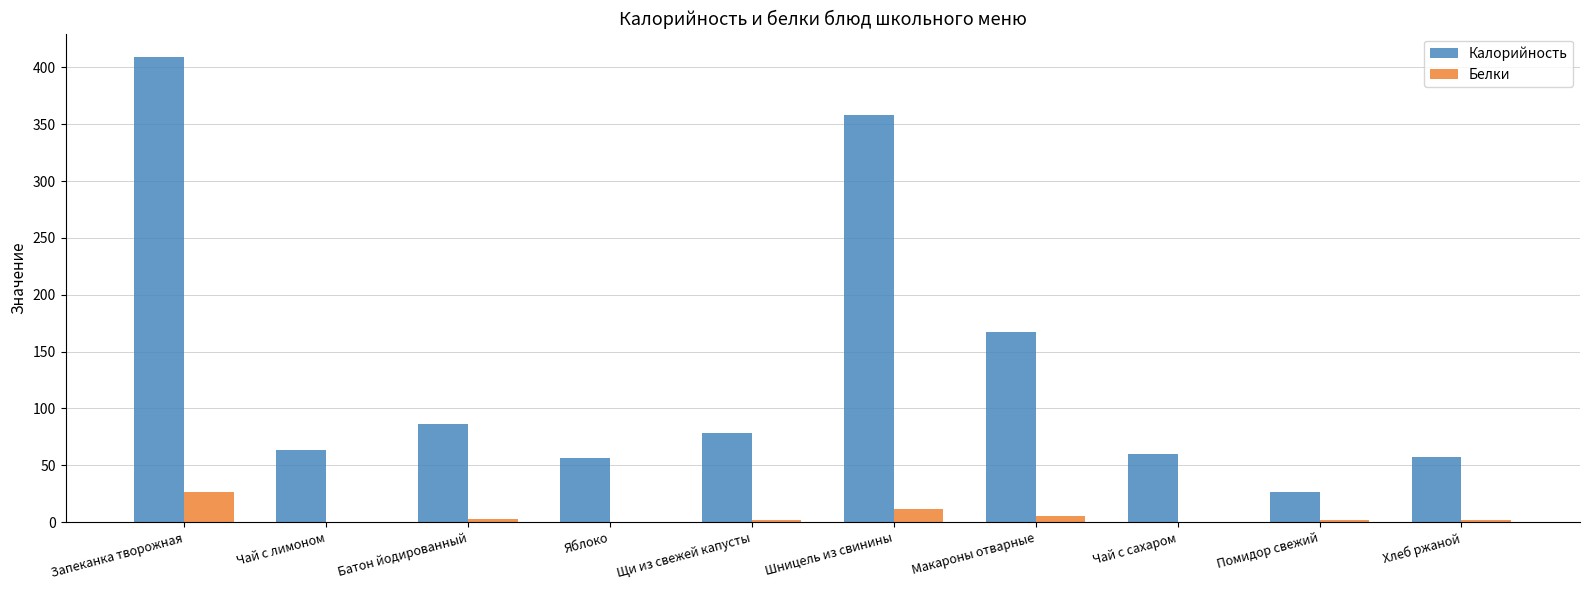

The Калорийность series shows 20.3 at Батон йодированный. True or false?

False